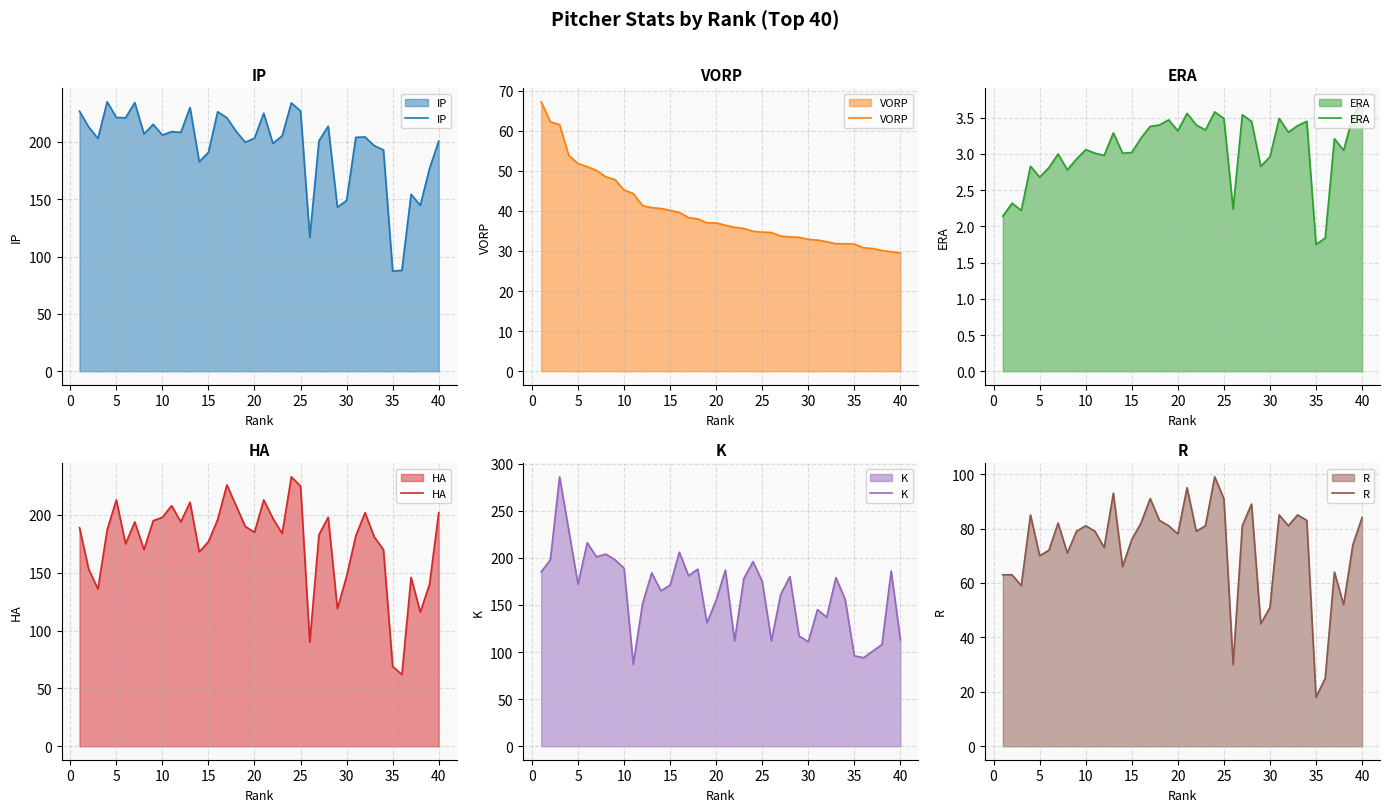

What is the minimum value for K?

87